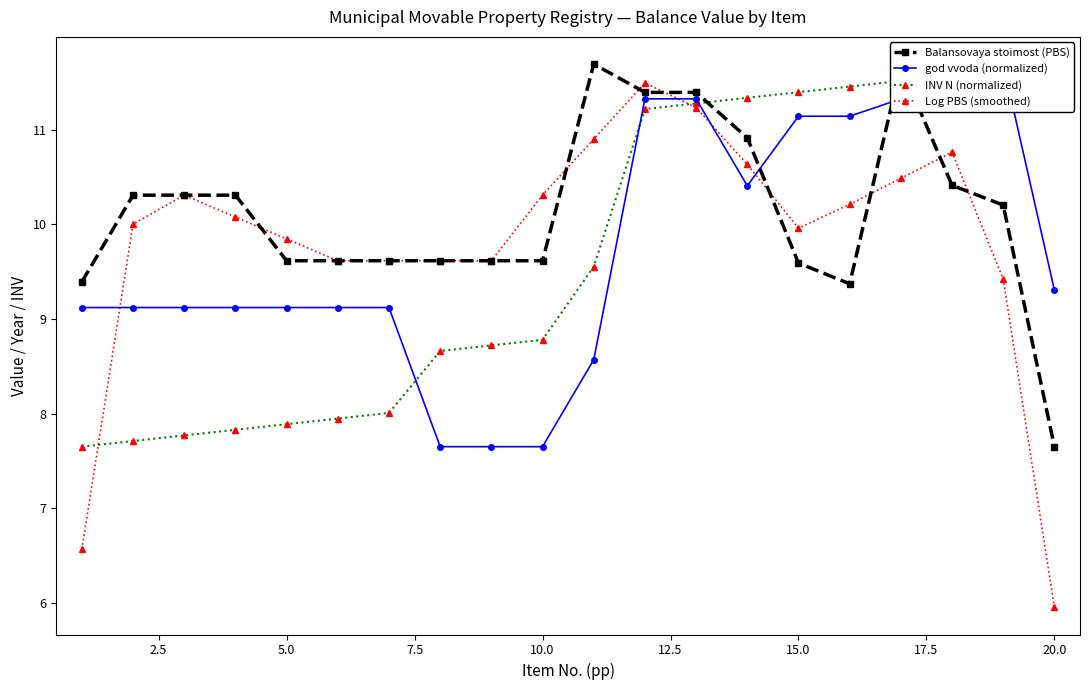

True or false: Balansovaya stoimost (PBS) has a value of 9.6 at 10.0.

True